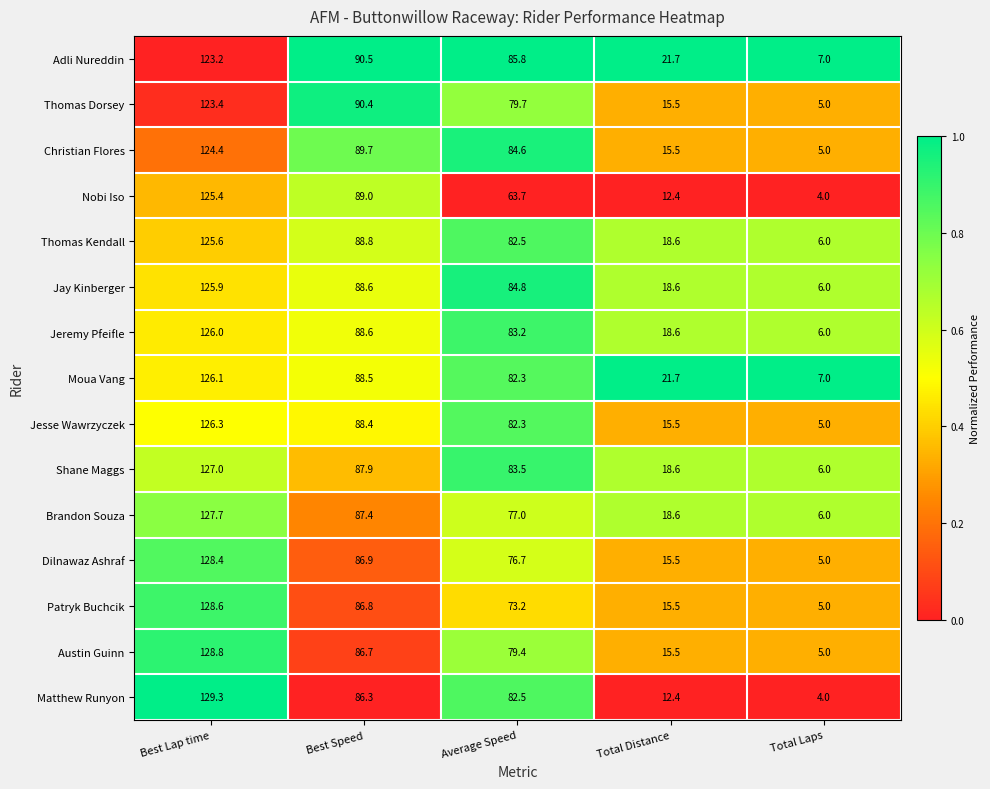

Which series has the largest total across all categories?

Adli Nureddin